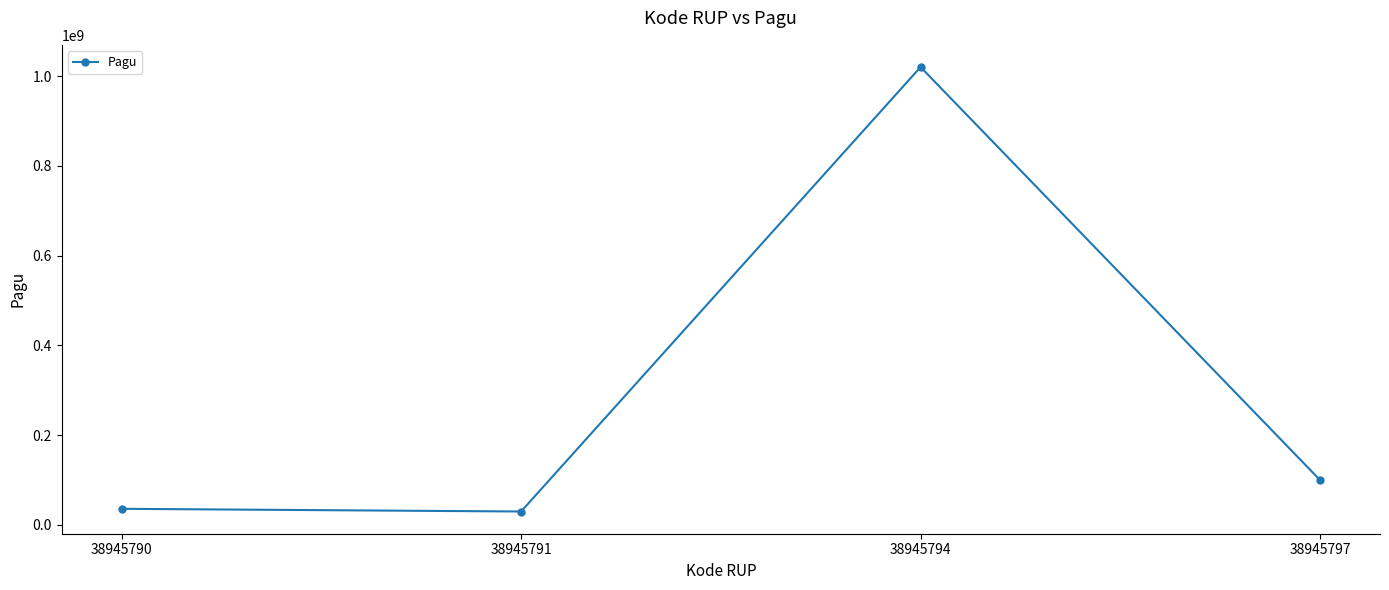

Is it true that the value at 38945797 is 148572382?

False